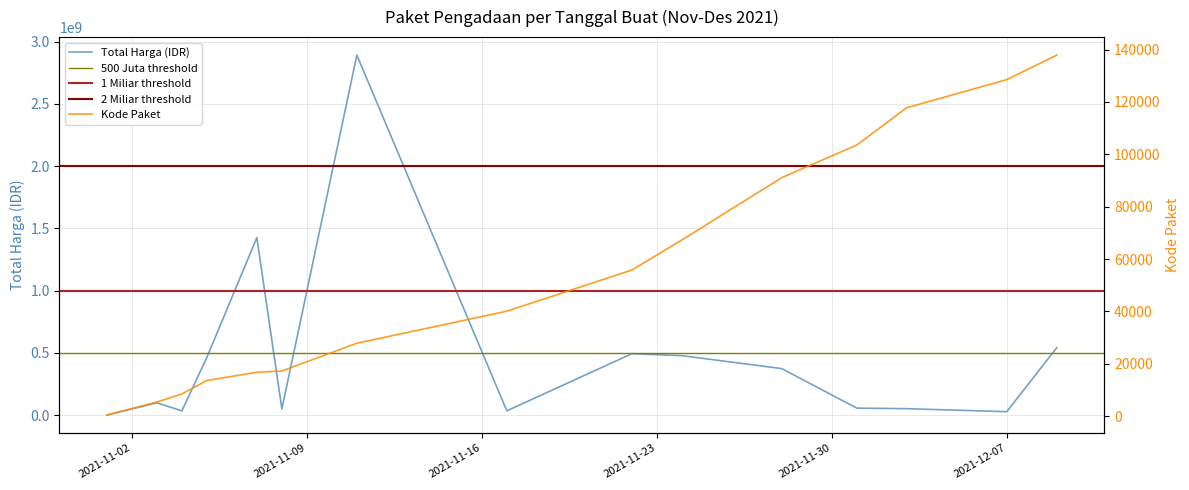

Reading left to right, list all the values displayed in this chart.

Total Harga (juta): 333600	98772570	34000000	464002100	1425867900	49730040	2892122000	34292000	493000000	477600000	373404000	56152800	51601000	27412000	541071000
Kode Paket: 464	5449	8530	13652	16823	17272	27891	40112	55826	67279	91101	103541	117783	128516	137876